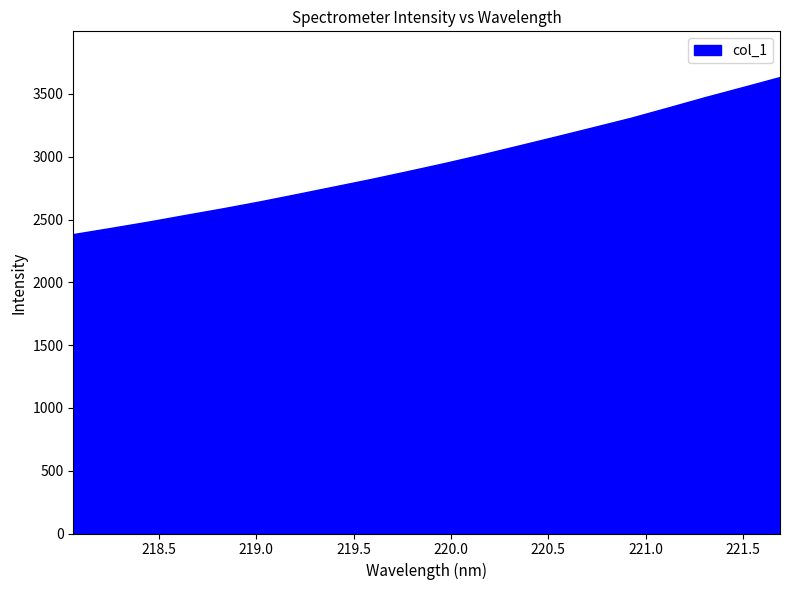

What is the maximum value shown in the chart?

3635.1